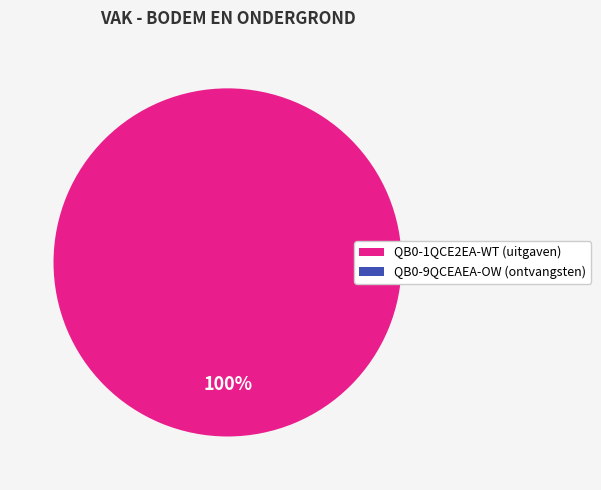

Is there a majority slice in this chart?

Yes